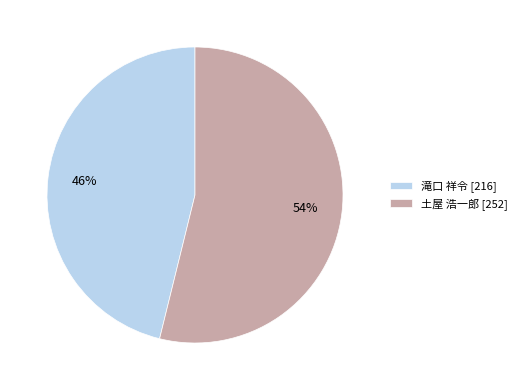

Is the sum of 土屋 浩一郎 [252] and 滝口 祥令 [216] greater than half?

Yes